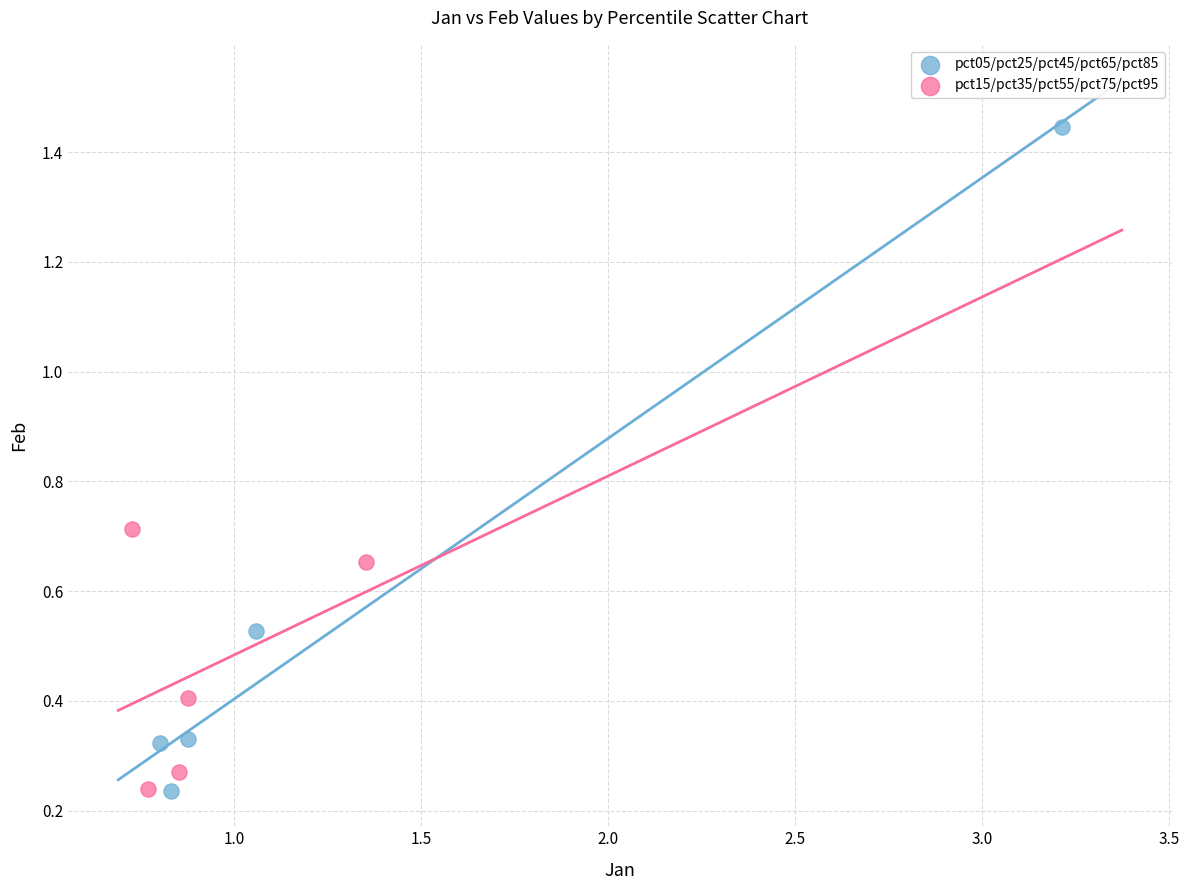

Which series has the widest spread of Y values?

pct05/pct25/pct45/pct65/pct85